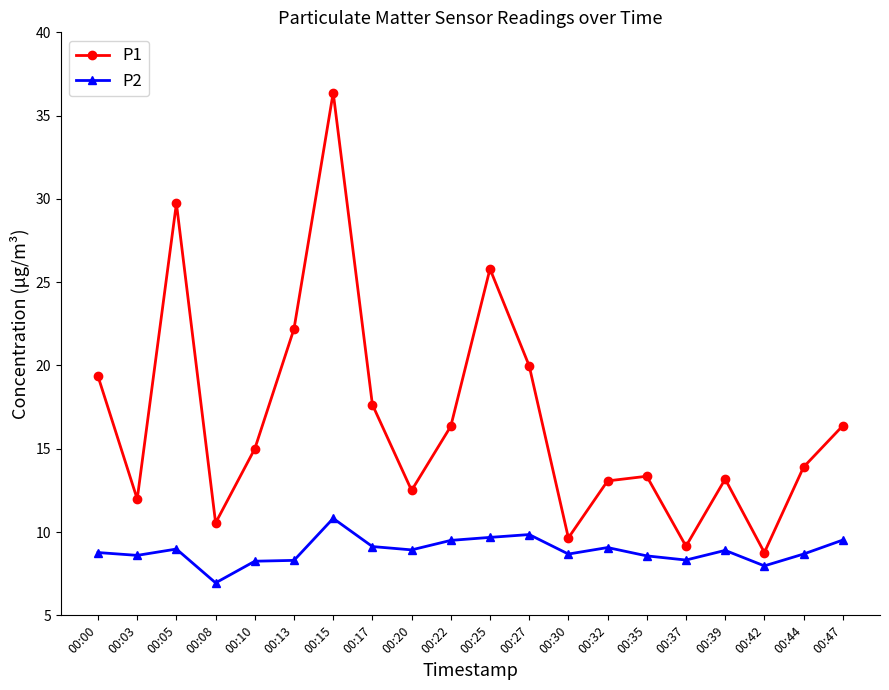

True or false: P2 has more than 1 points higher than both neighbors.

True